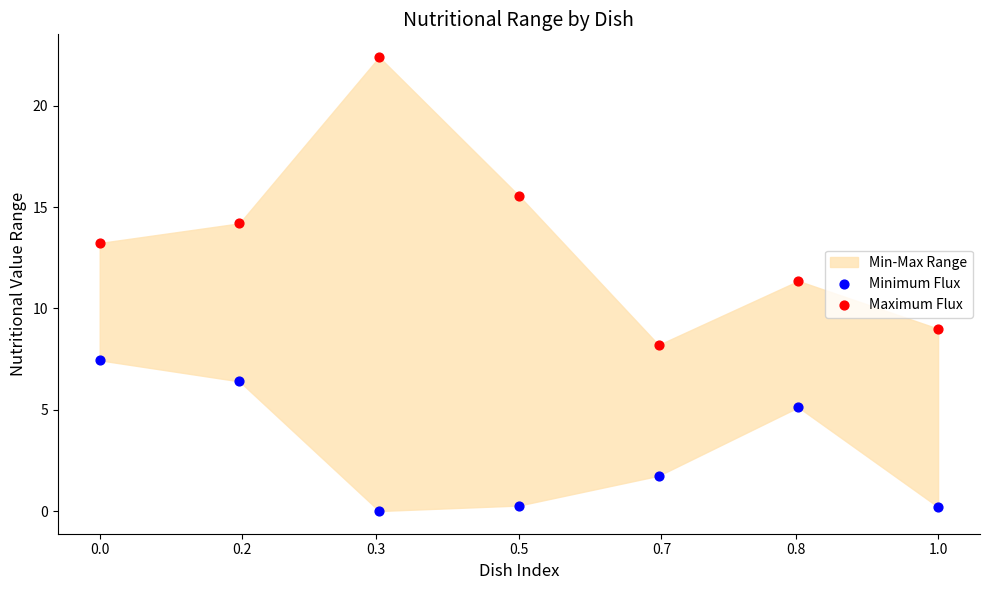

Which series contains the highest Y value?

Maximum Flux